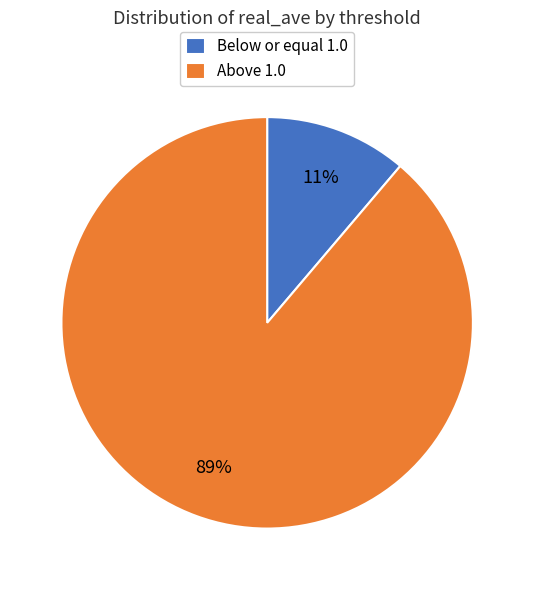

What is the majority slice?

Above 1.0